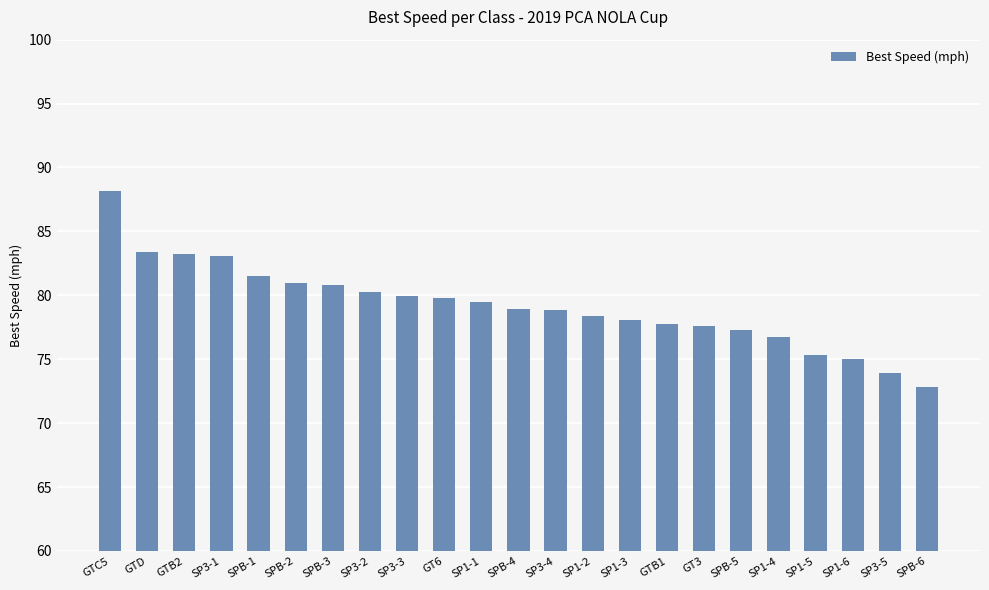

What is the maximum value shown in the chart?

88.2